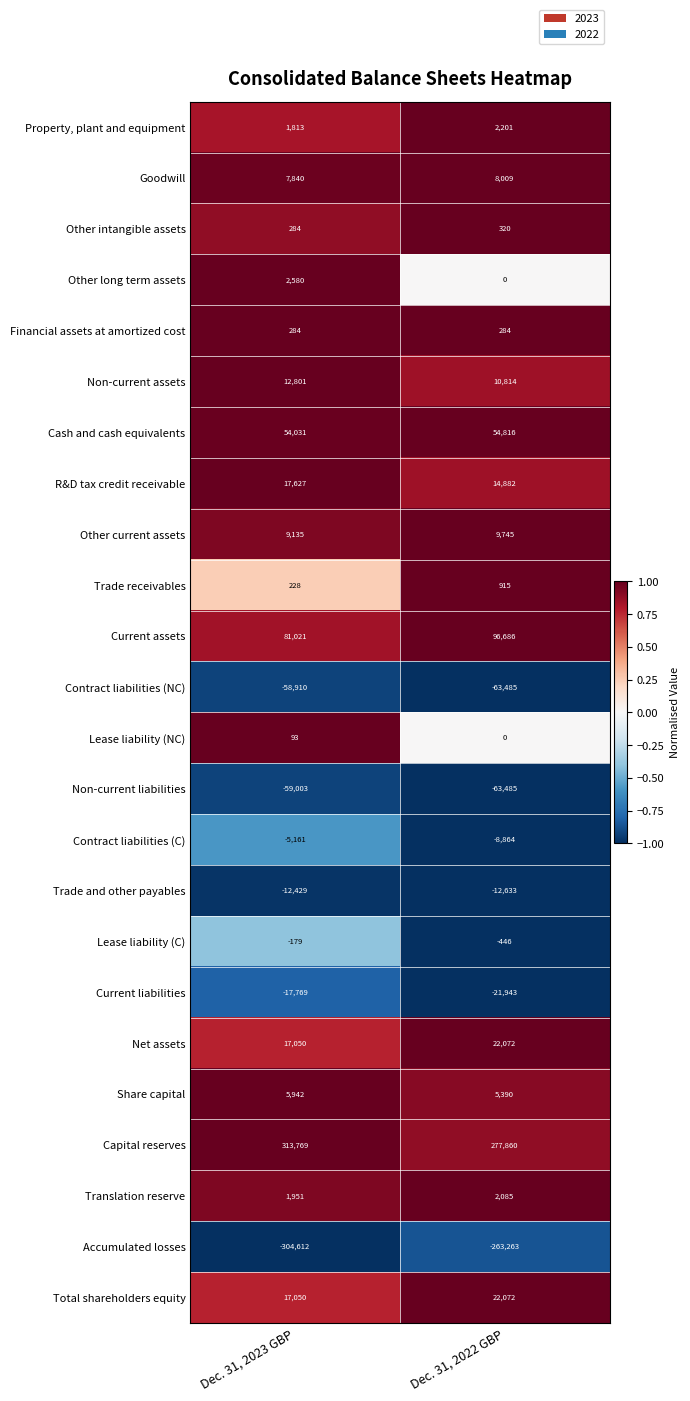

What is the total value across all series at Dec. 31, 2023 GBP?

85436